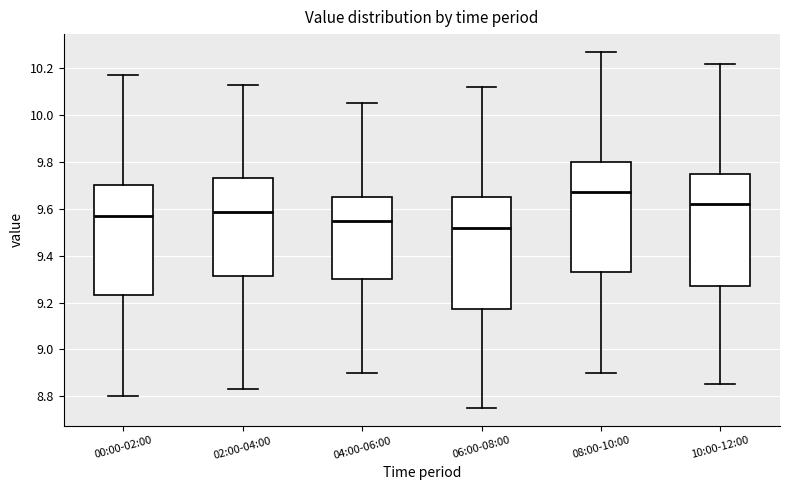

Where does the upper whisker of the box for 00:00-02:00 end on the y-axis? The values are not printed on the chart, so give them approximately, as read against the axis.

10.18